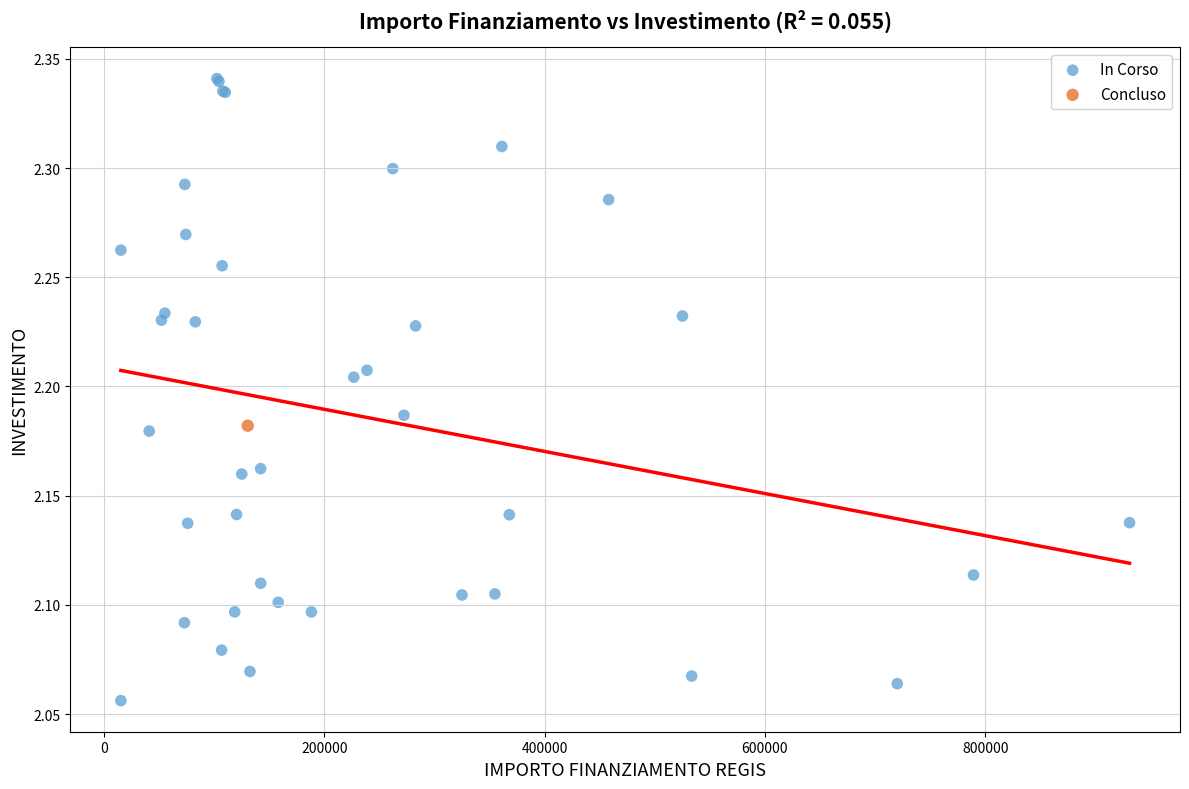

What are all the series names shown in the legend?

In Corso, Concluso